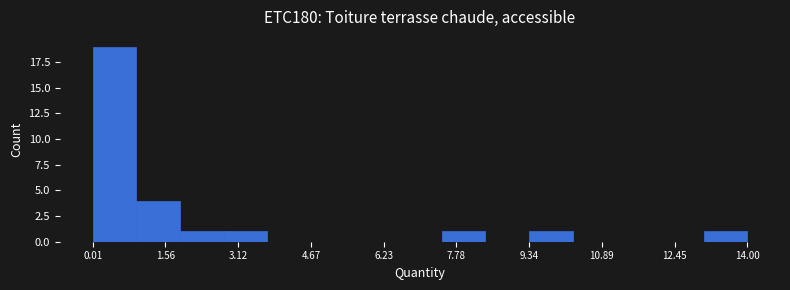

Reading left to right, transcribe this chart: for each bar, give the range it covers on the x-axis and its height. Neither the bar edges nor the heights are printed on the chart, so give them approximately, as read against the axes.

0.0 to 1.0: 19
1.0 to 1.8: 4
1.8 to 2.8: 1
2.8 to 3.8: 1
3.8 to 4.6: 0
4.6 to 5.6: 0
5.6 to 6.6: 0
6.6 to 7.4: 0
7.4 to 8.4: 1
8.4 to 9.4: 0
9.4 to 10.2: 1
10.2 to 11.2: 0
11.2 to 12.2: 0
12.2 to 13.0: 0
13.0 to 14.0: 1